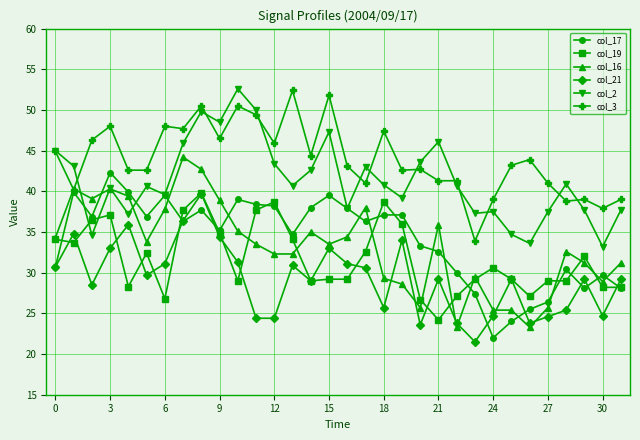

What is the maximum value shown in the chart?

52.6